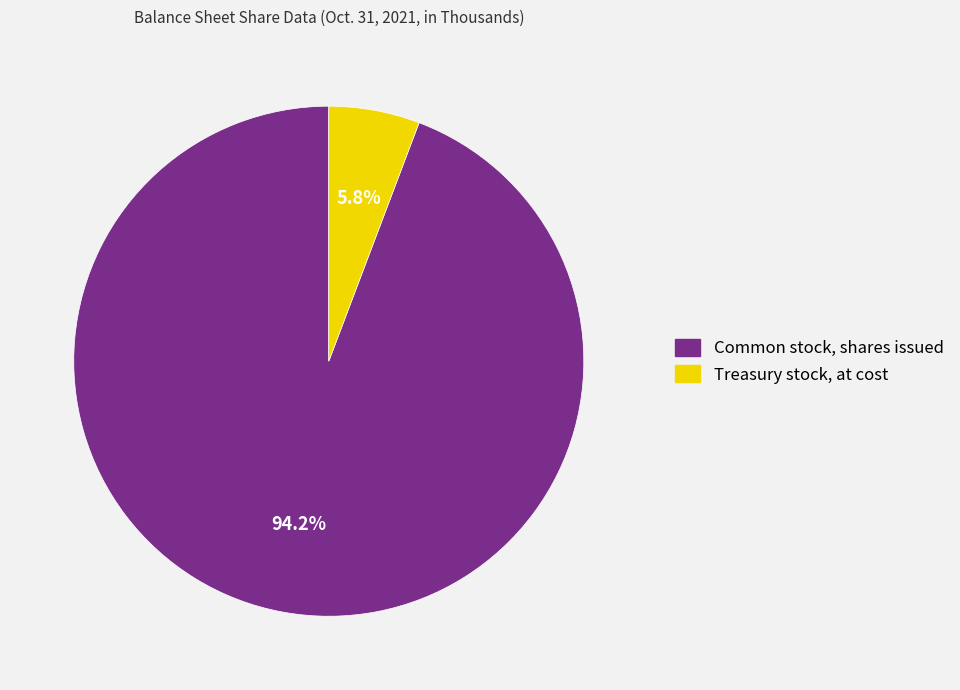

To the nearest percent, what portion does Treasury stock, at cost represent?

6%